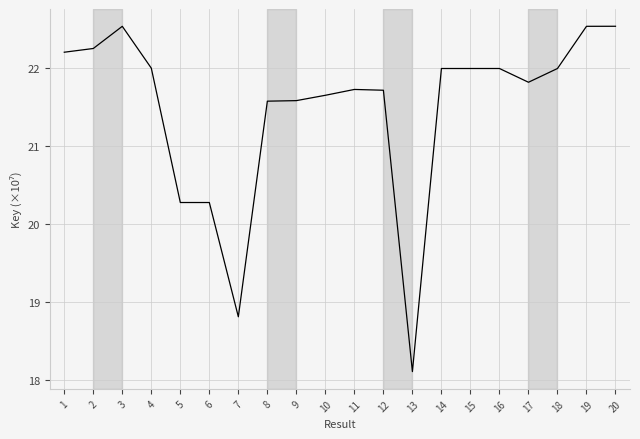

True or false: the data shows 22.0 at 14.

True